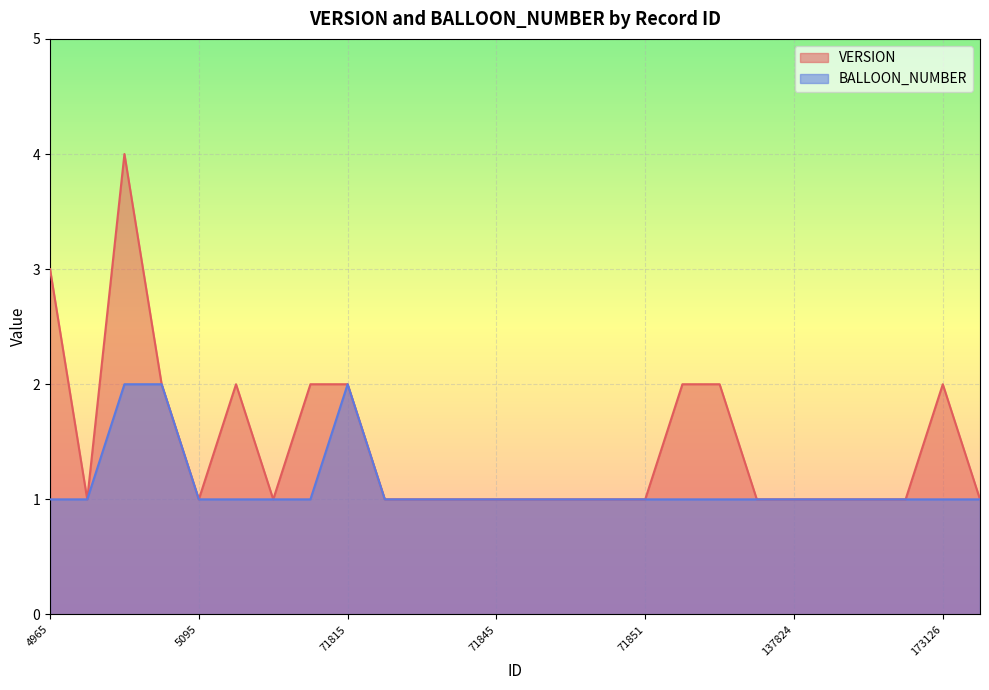

How many data points in BALLOON_NUMBER are above 1?

3